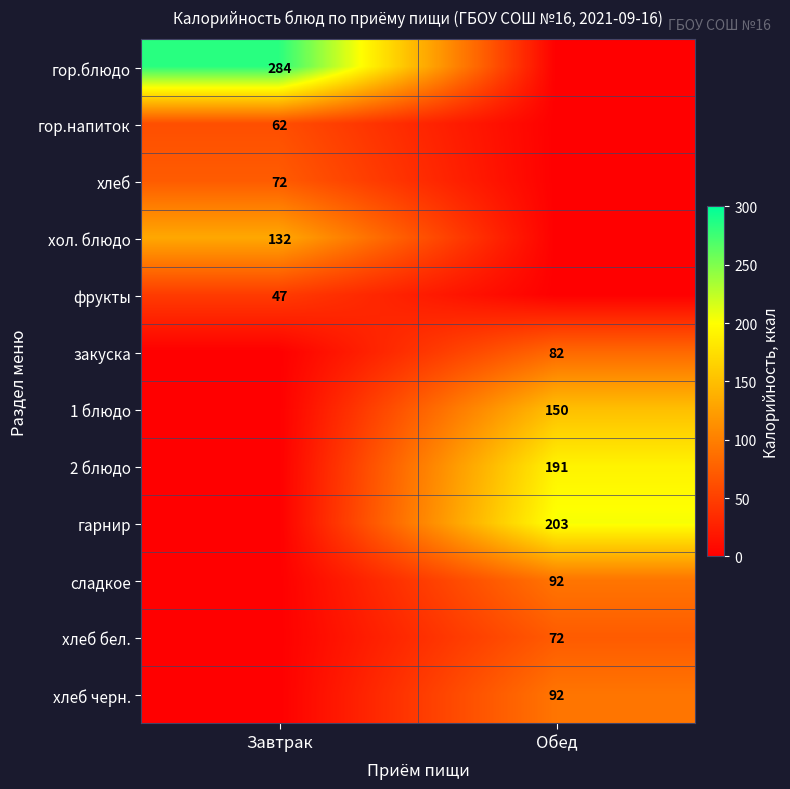

Is the value of фрукты at Завтрак greater than the value of закуска at Обед?

No